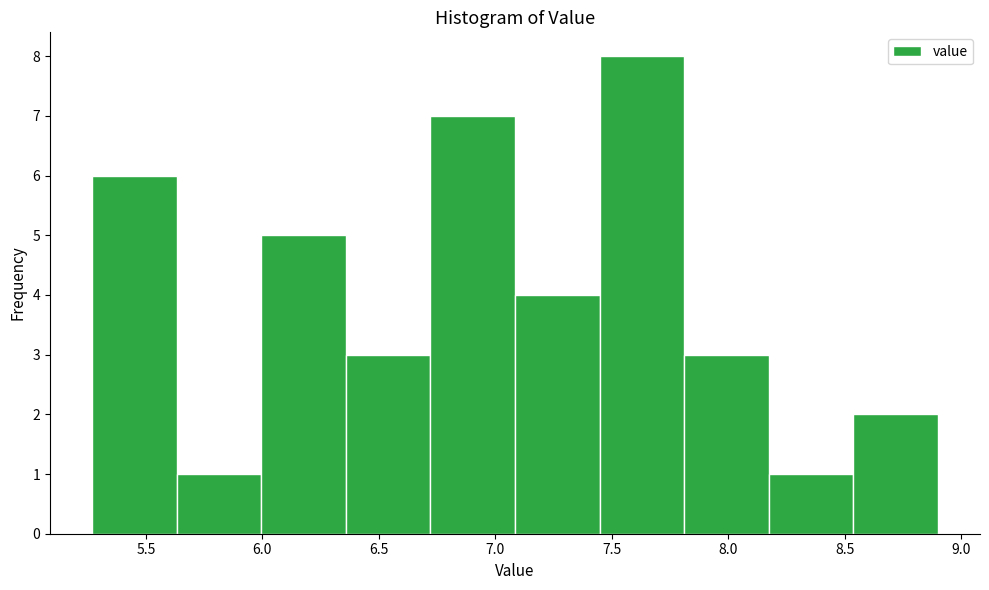

Reading left to right, list every bar in this chart as the range it spans on the x-axis followed by its height. Neither the bar edges nor the heights are printed on the chart, so give them approximately, as read against the axes.

5.25 to 5.65: 6
5.65 to 6.00: 1
6.00 to 6.35: 5
6.35 to 6.70: 3
6.70 to 7.10: 7
7.10 to 7.45: 4
7.45 to 7.80: 8
7.80 to 8.15: 3
8.15 to 8.55: 1
8.55 to 8.90: 2